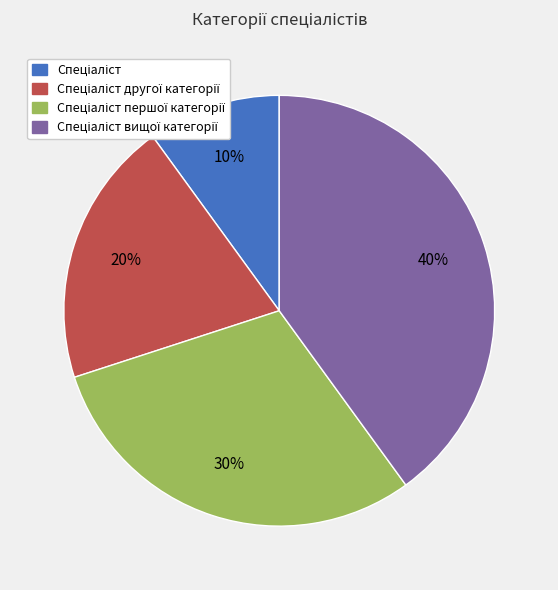

To the nearest percent, what is the average slice percentage?

25%